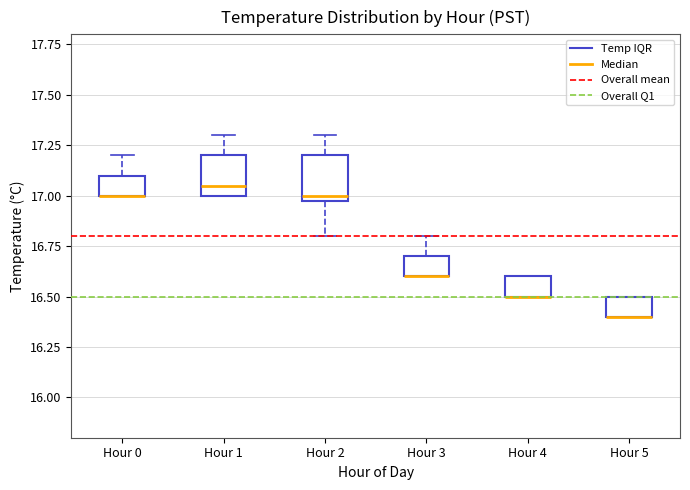

Reading left to right, read every box against the y-axis: the position of its median line, the range the box covers, and the ends of its whiskers. The values are not printed on the chart, so give them approximately, as read against the axis.

Hour 0: median 17.00 (drawn on the box's lower edge), box 17.00 to 17.10, whiskers 17.00 to 17.20
Hour 1: median 17.05, box 17.00 to 17.20, whiskers 17.00 to 17.30
Hour 2: median 17.00 (just above the box's lower edge), box 17.00 to 17.20, whiskers 16.80 to 17.30
Hour 3: median 16.60 (drawn on the box's lower edge), box 16.60 to 16.70, whiskers 16.60 to 16.80
Hour 4: median 16.50 (drawn on the box's lower edge), box 16.50 to 16.60, whiskers 16.50 to 16.60
Hour 5: median 16.40 (drawn on the box's lower edge), box 16.40 to 16.50, whiskers 16.40 to 16.50